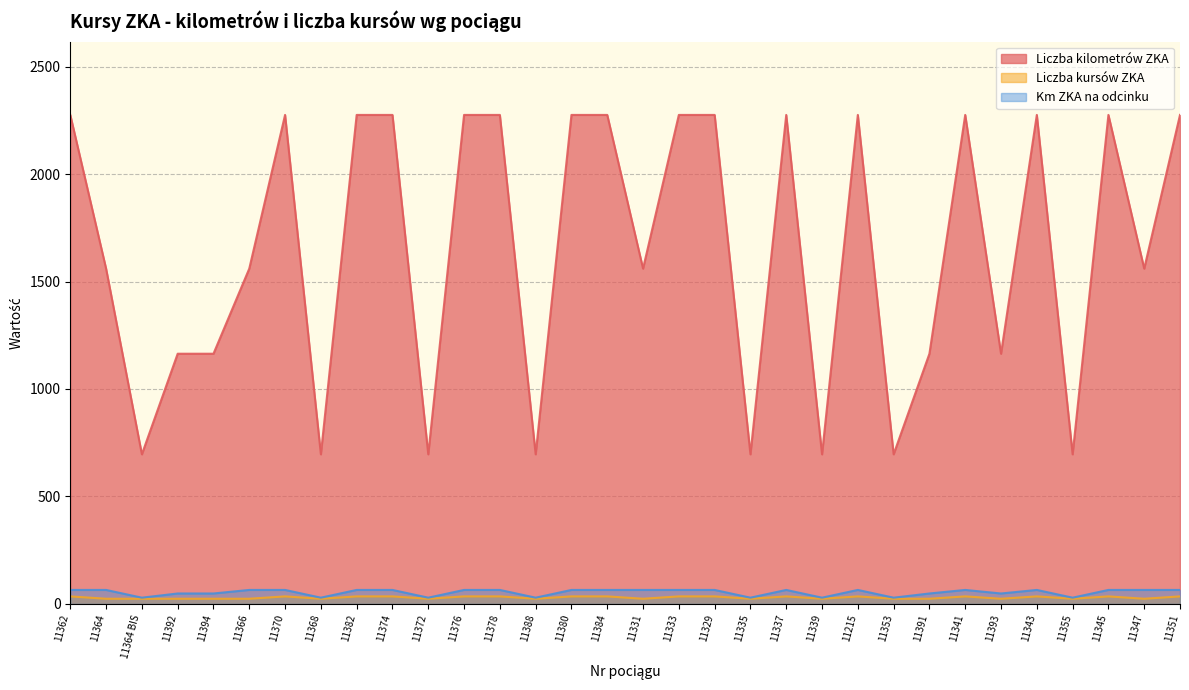

True or false: Liczba kilometrów ZKA and Liczba kursów ZKA intersect in this chart.

False